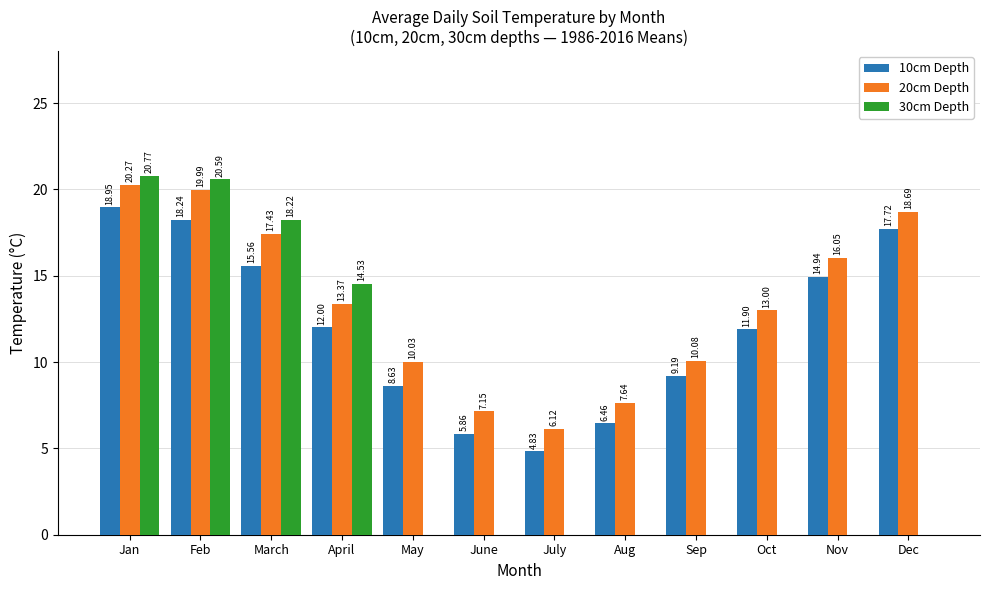

At which label does 20cm Depth first exceed 13?

Jan